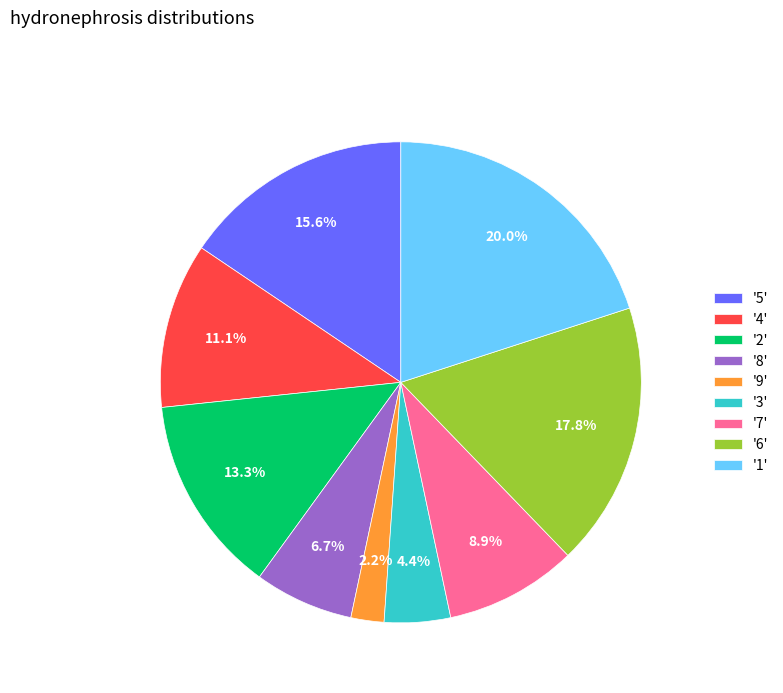

Combined, do '5' and '1' account for over 50%?

No